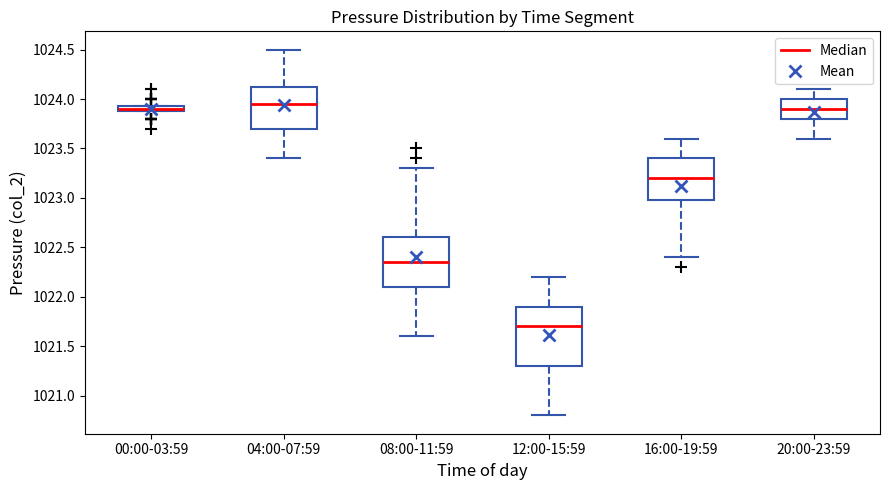

Where is the upper edge of the box for 00:00-03:59 on the y-axis? The values are not printed on the chart, so give them approximately, as read against the axis.

1023.95